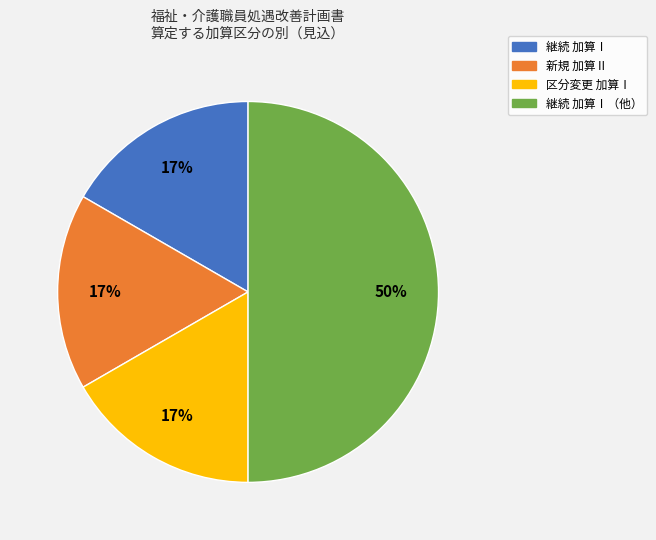

To the nearest percent, what is the difference between the largest and smallest slice percentages?

33%